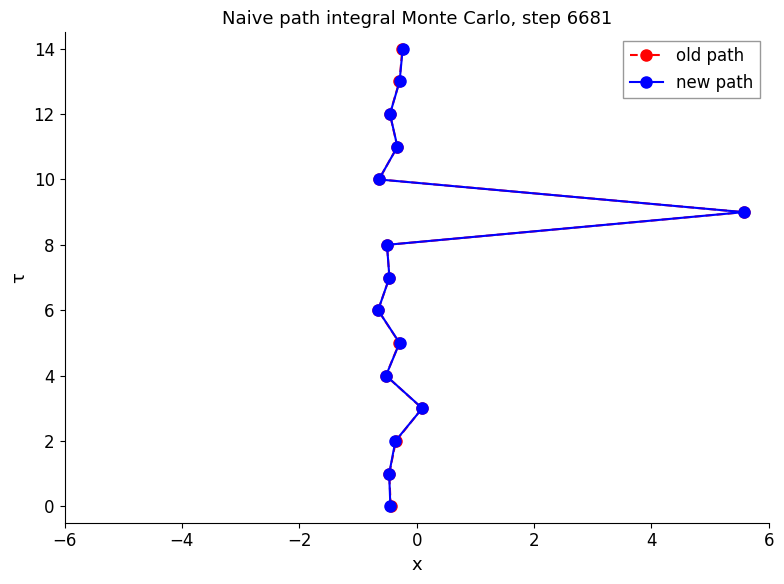

What is the highest value of the old path series?

14